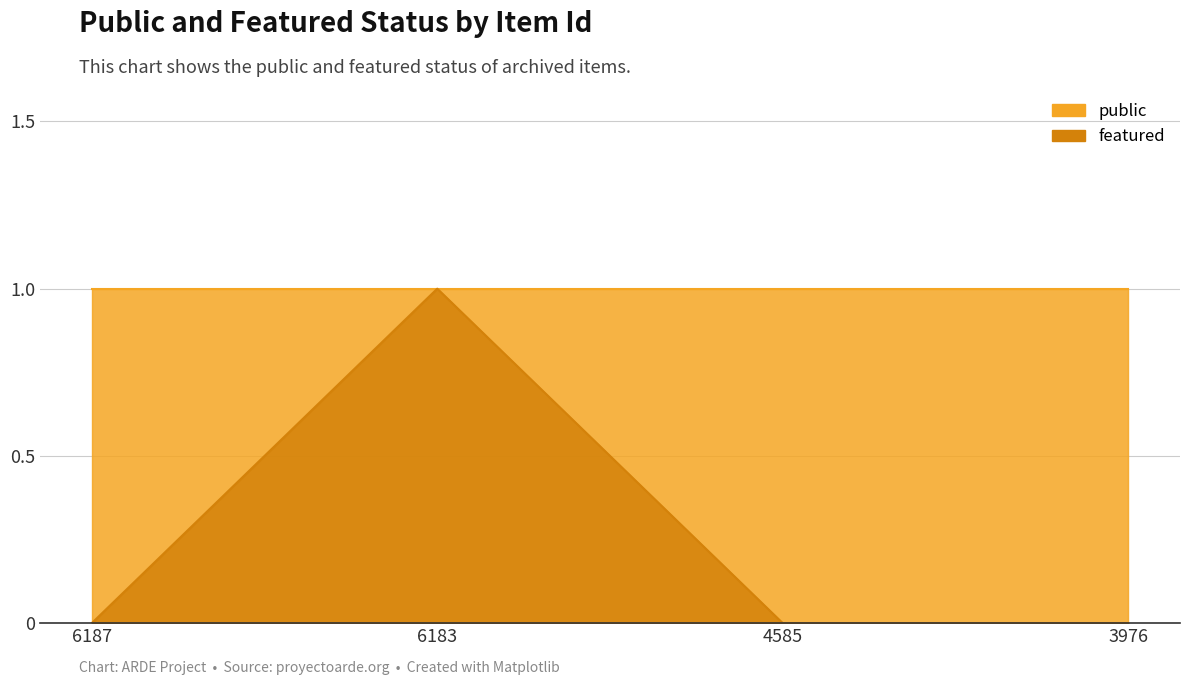

Rank the categories by value from highest to lowest.

6183, 6187, 4585, 3976